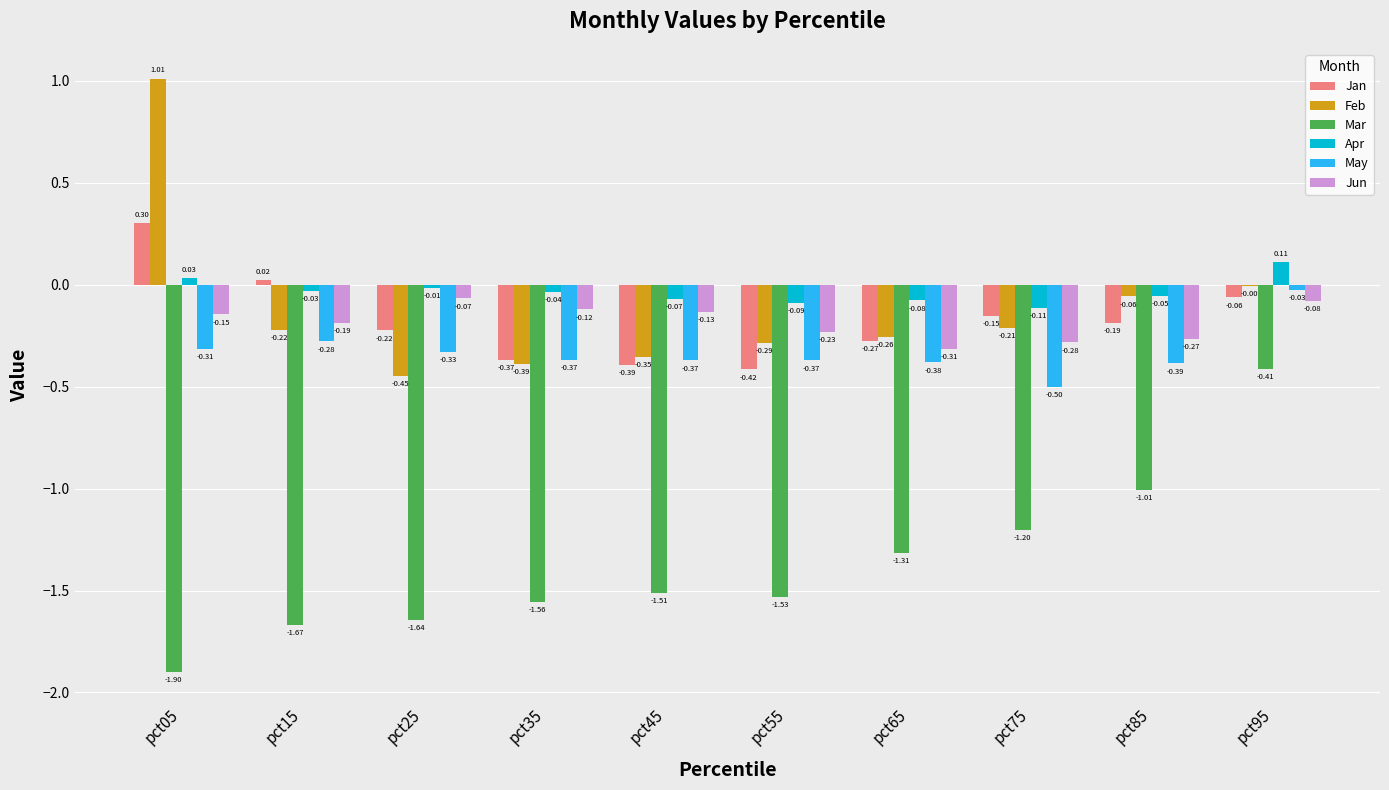

What is the sum of all Mar values?

-13.7